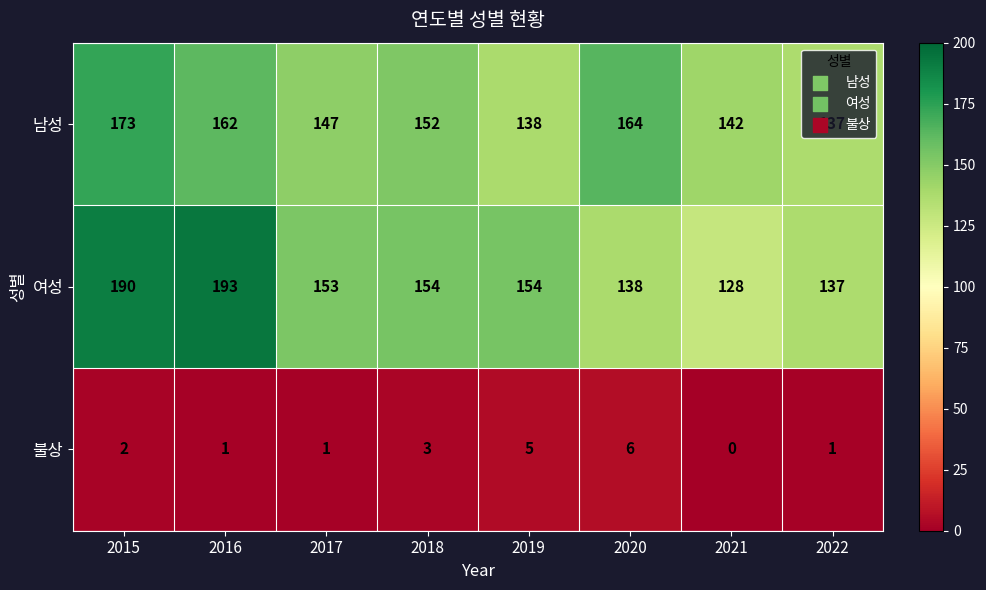

Which label corresponds to the largest value in the chart?

2016